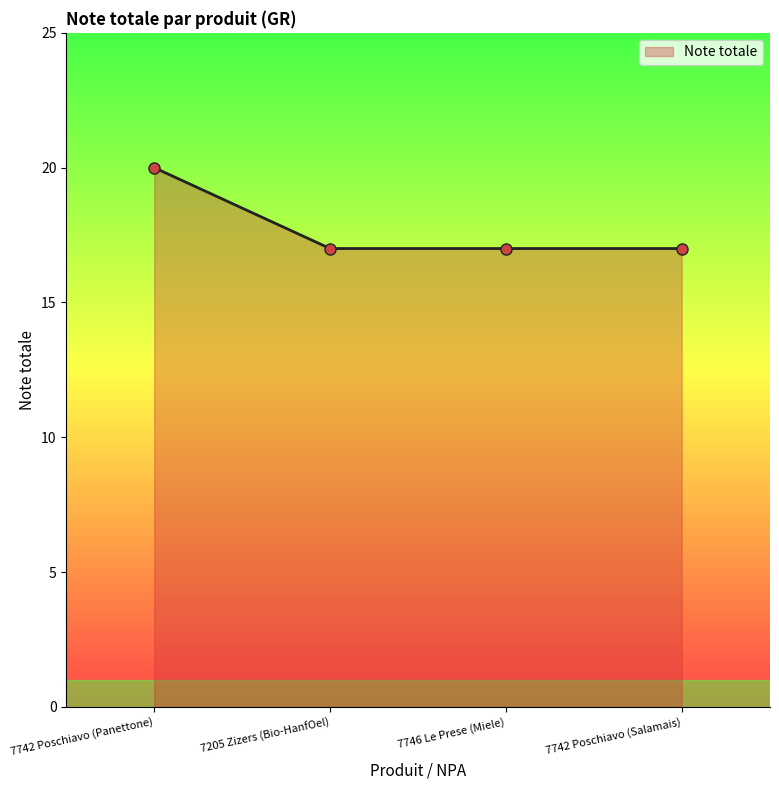

Reading right to left, transcribe all the data shown in this chart.

17	17	17	20